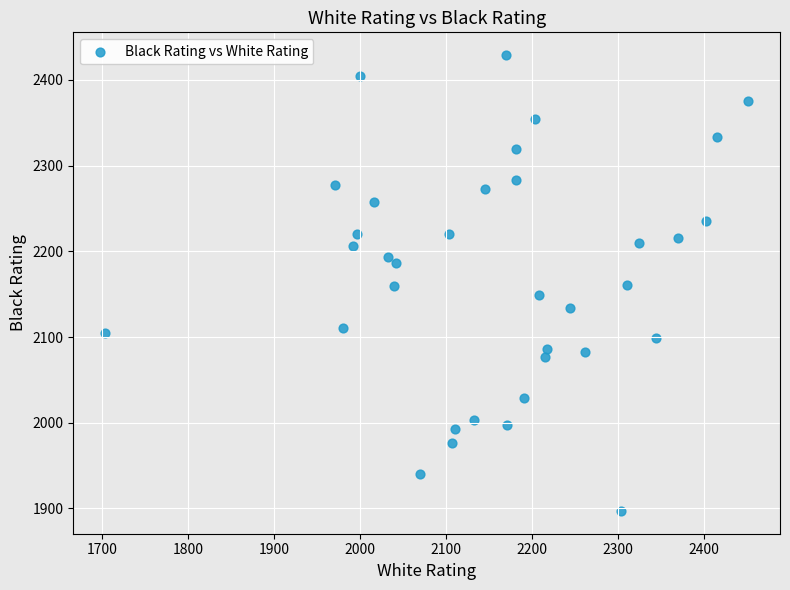

What is the range of Y values (max minus min)?

532